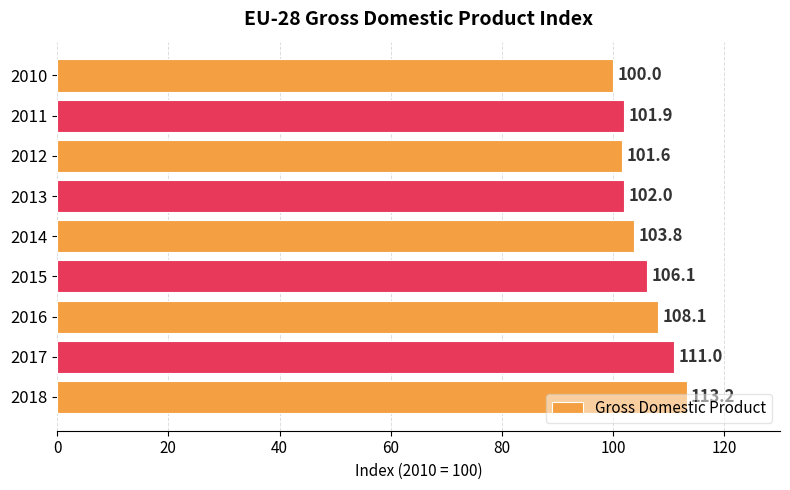

Is it true that the value at 2010 is 100.0?

True